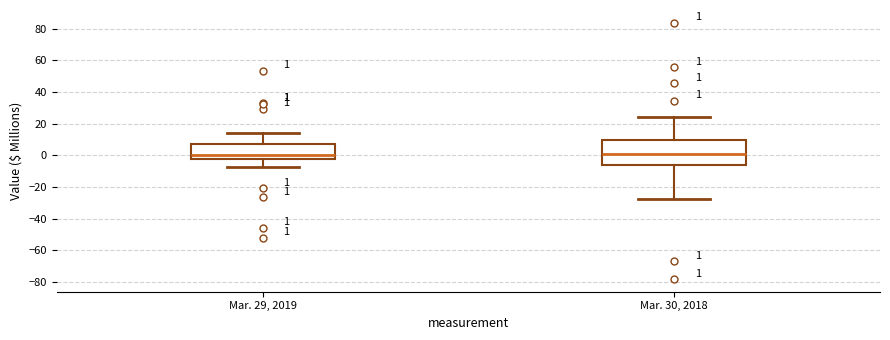

Which box is the tallest, from its lower edge to its upper edge?

Mar. 30, 2018